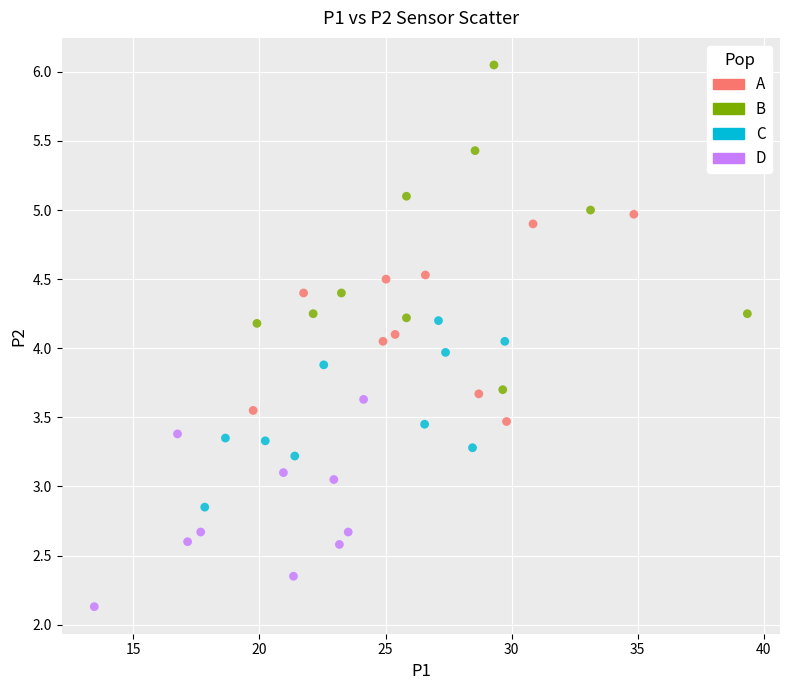

Which series reaches the minimum Y coordinate?

D